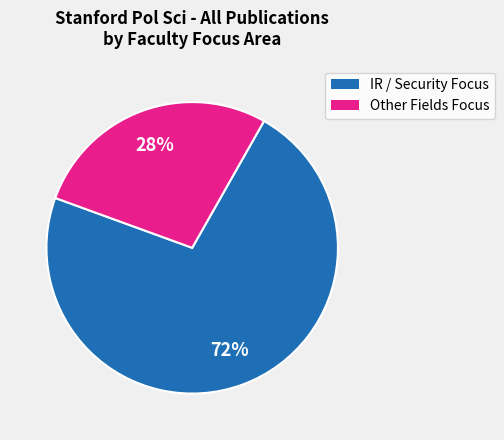

Does any single category account for the majority?

Yes